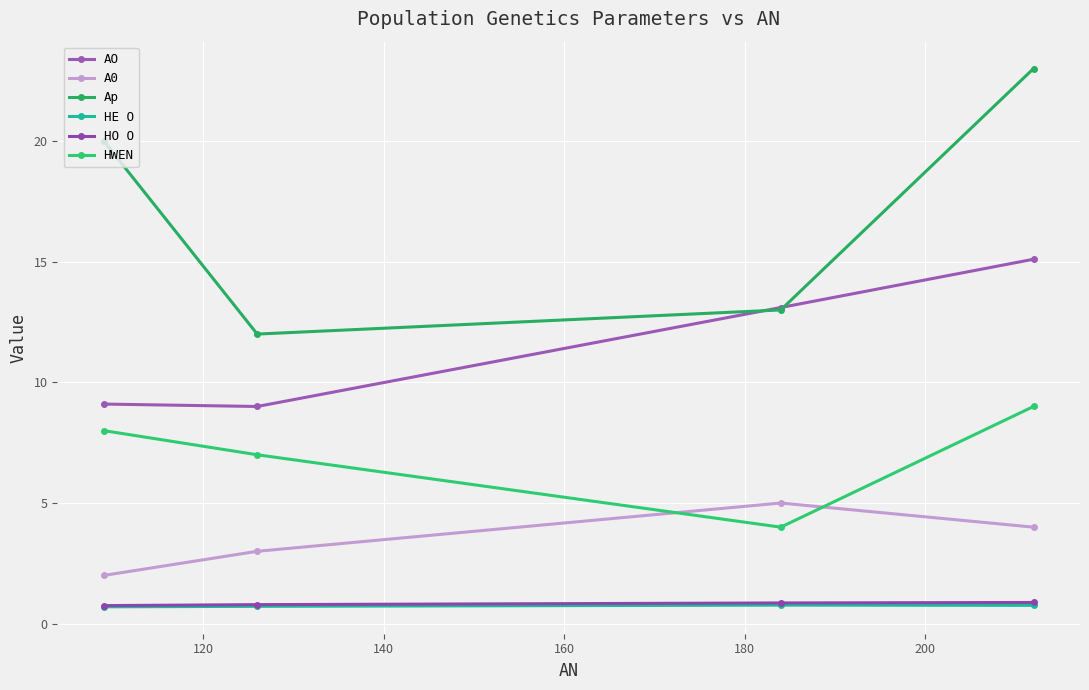

What is the sum of all HO O values?

3.3